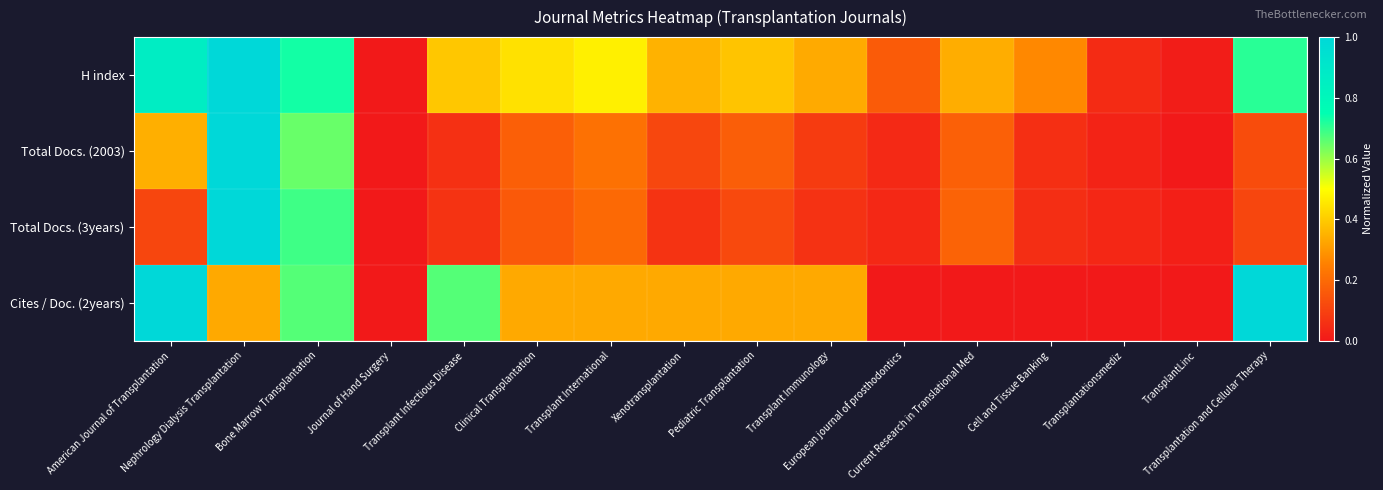

Reading left to right, transcribe all the data shown in this chart.

H index: American Journal of Transplantation=0.9	Nephrology Dialysis Transplantation=1.0	Bone Marrow Transplantation=0.7	Journal of Hand Surgery=0.0	Transplant Infectious Disease=0.4	Clinical Transplantation=0.4	Transplant International=0.5	Xenotransplantation=0.4	Pediatric Transplantation=0.4	Transplant Immunology=0.3	European journal of prosthodontics=0.2	Current Research in Translational Med=0.3	Cell and Tissue Banking=0.3	Transplantationsmediz=0.0	TransplantLinc=0.0	Transplantation and Cellular Therapy=0.7
Total Docs. (2003): American Journal of Transplantation=0.3	Nephrology Dialysis Transplantation=1.0	Bone Marrow Transplantation=0.6	Journal of Hand Surgery=0.0	Transplant Infectious Disease=0.1	Clinical Transplantation=0.2	Transplant International=0.2	Xenotransplantation=0.1	Pediatric Transplantation=0.2	Transplant Immunology=0.1	European journal of prosthodontics=0.0	Current Research in Translational Med=0.2	Cell and Tissue Banking=0.1	Transplantationsmediz=0.0	TransplantLinc=0.0	Transplantation and Cellular Therapy=0.1
Total Docs. (3years): American Journal of Transplantation=0.1	Nephrology Dialysis Transplantation=1.0	Bone Marrow Transplantation=0.7	Journal of Hand Surgery=0.0	Transplant Infectious Disease=0.1	Clinical Transplantation=0.2	Transplant International=0.2	Xenotransplantation=0.1	Pediatric Transplantation=0.1	Transplant Immunology=0.1	European journal of prosthodontics=0.0	Current Research in Translational Med=0.2	Cell and Tissue Banking=0.1	Transplantationsmediz=0.0	TransplantLinc=0.0	Transplantation and Cellular Therapy=0.1
Cites / Doc. (2years): American Journal of Transplantation=1.0	Nephrology Dialysis Transplantation=0.3	Bone Marrow Transplantation=0.7	Journal of Hand Surgery=0.0	Transplant Infectious Disease=0.7	Clinical Transplantation=0.3	Transplant International=0.3	Xenotransplantation=0.3	Pediatric Transplantation=0.3	Transplant Immunology=0.3	European journal of prosthodontics=0.0	Current Research in Translational Med=0.0	Cell and Tissue Banking=0.0	Transplantationsmediz=0.0	TransplantLinc=0.0	Transplantation and Cellular Therapy=1.0